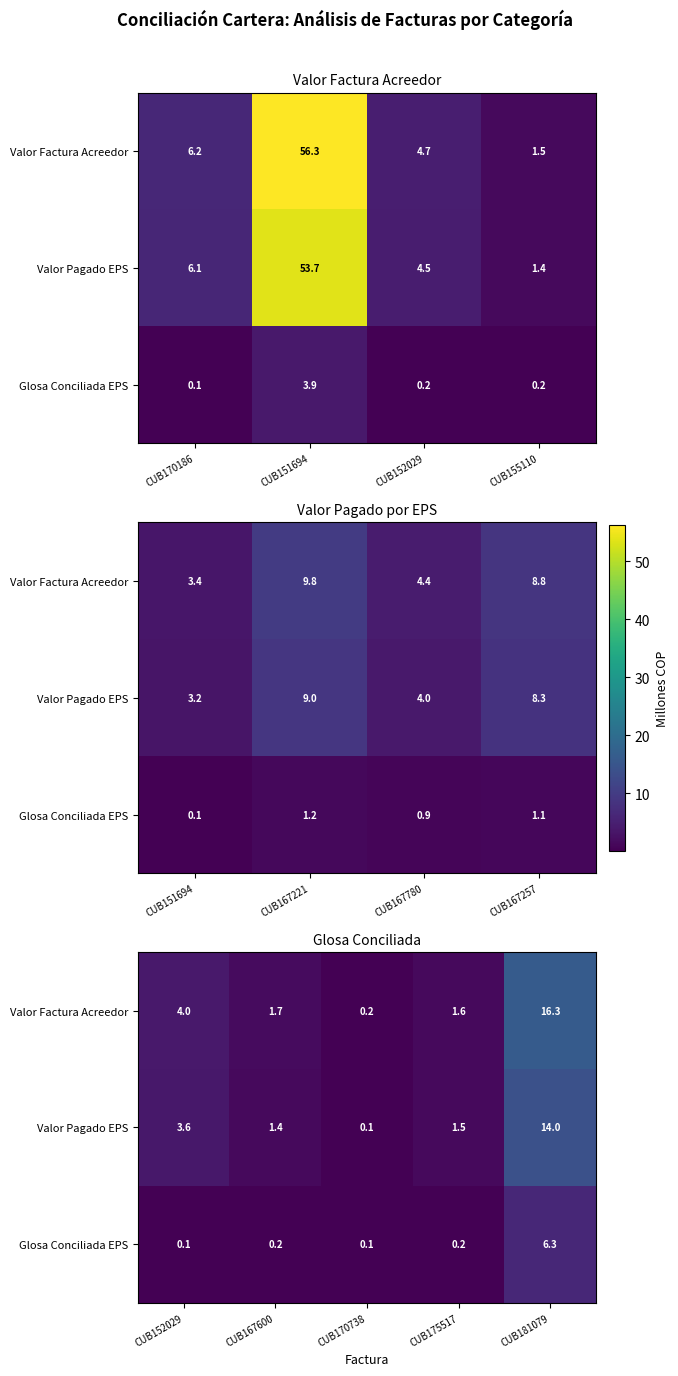

Is it true that Glosa Conciliada EPS equals 0.1 at CUB170738?

True